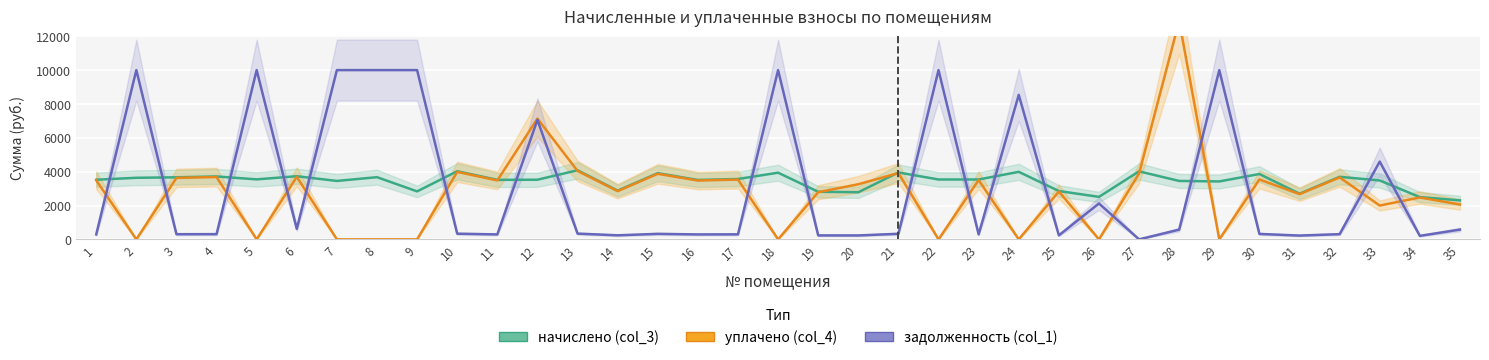

List the series in order of their peak value, highest first.

уплачено (col_4), задолженность (col_1), начислено (col_3)